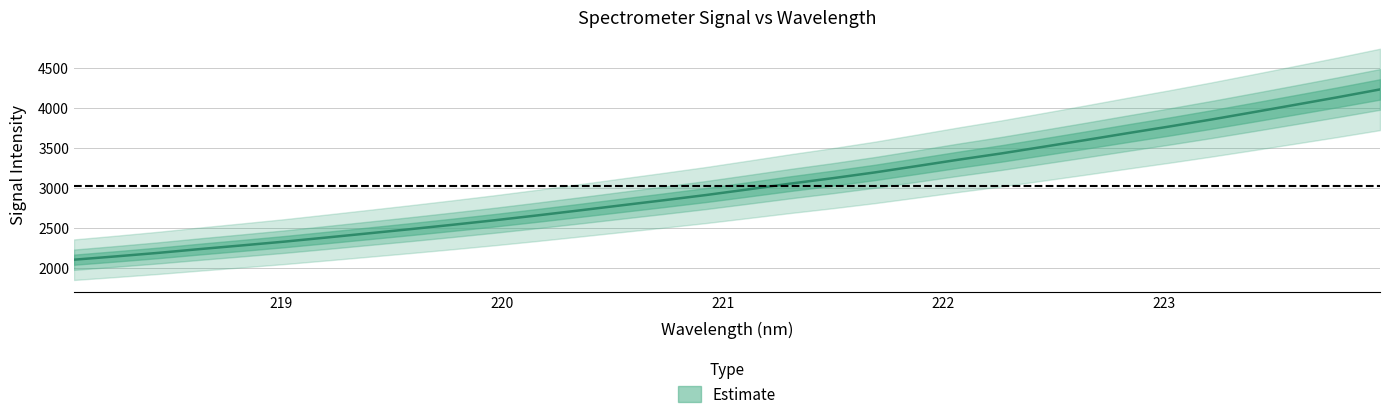

How many lines are shown in the chart?

1